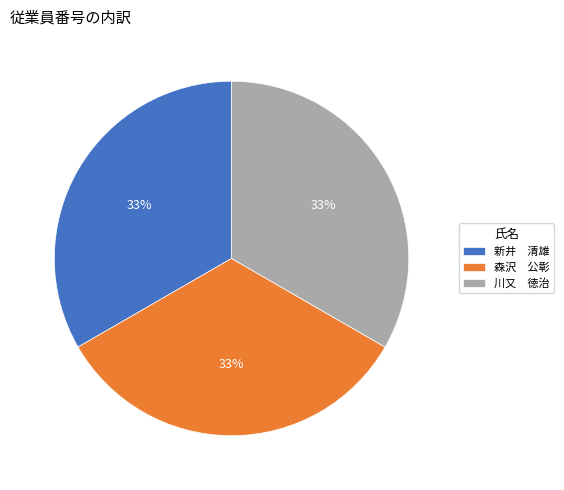

To the nearest percent, what is the average slice percentage?

33%